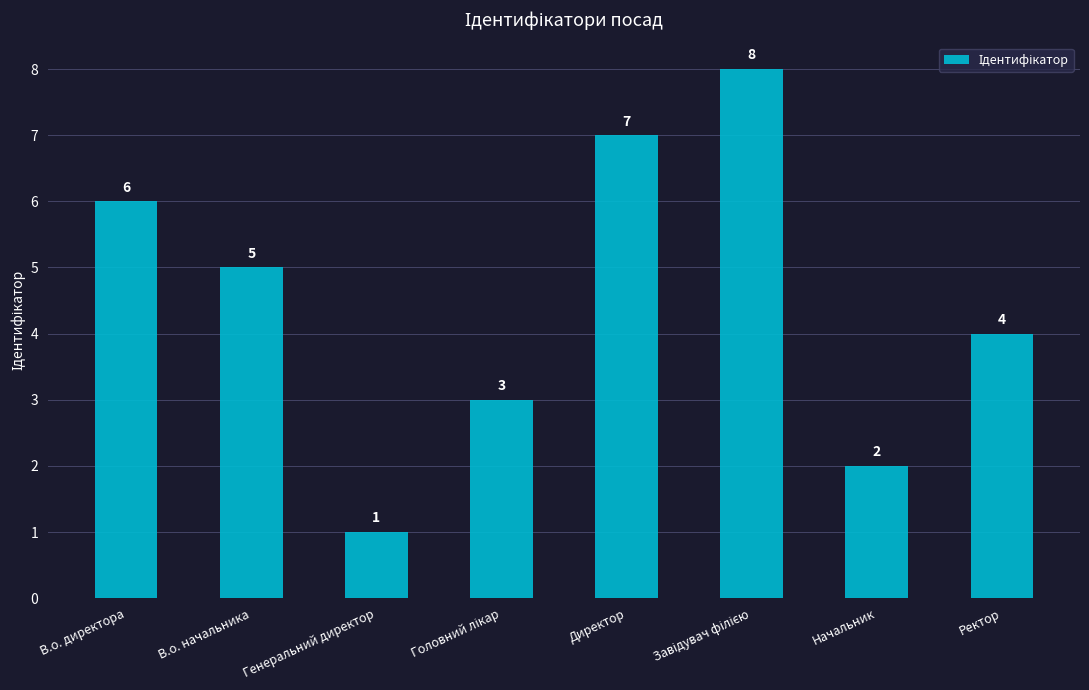

Approximately how many times larger is the value at Генеральний директор compared to Начальник?

0.5